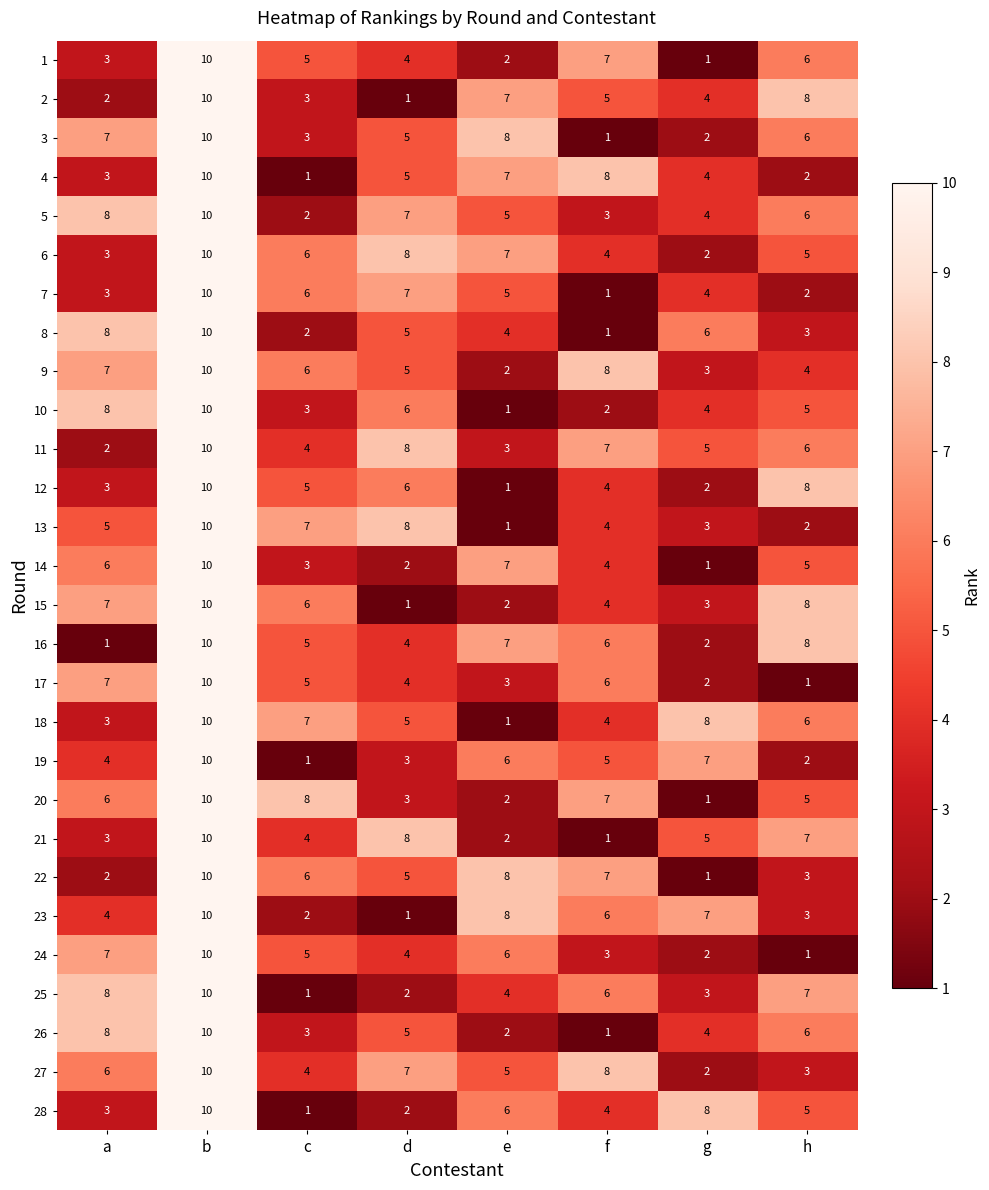

At which category does the chart reach its peak across all series?

b